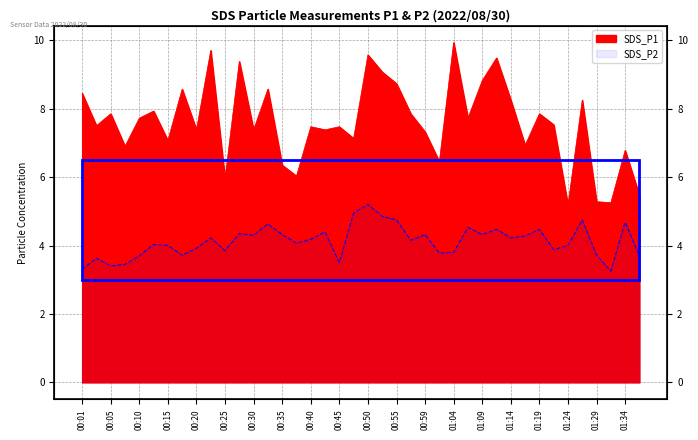

How many lines are shown in the chart?

2